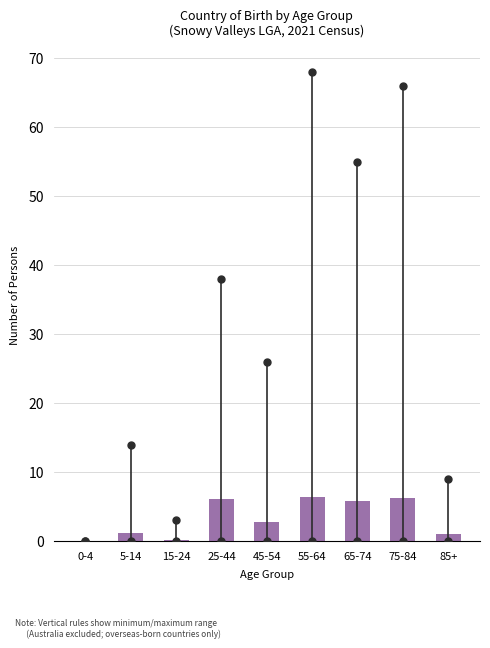

What is the greatest value displayed?

6.4